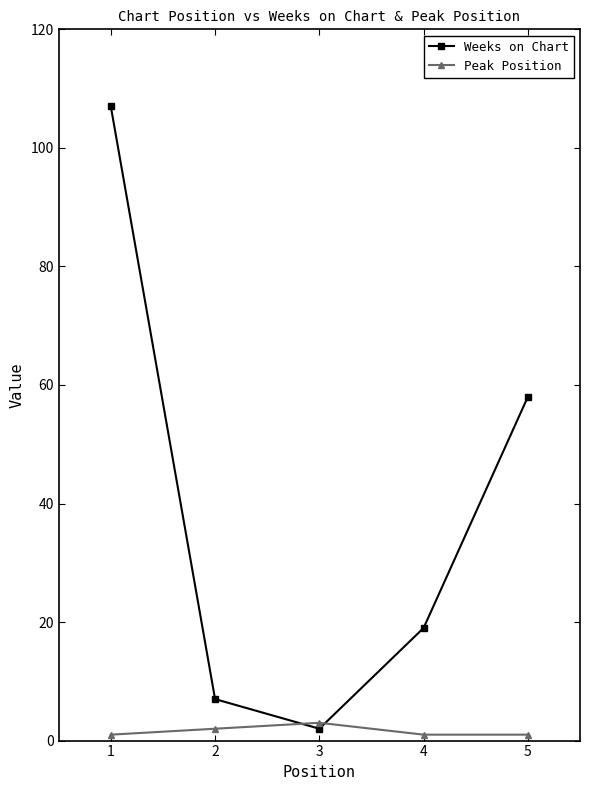

What are all the series names shown in the legend?

Weeks on Chart, Peak Position